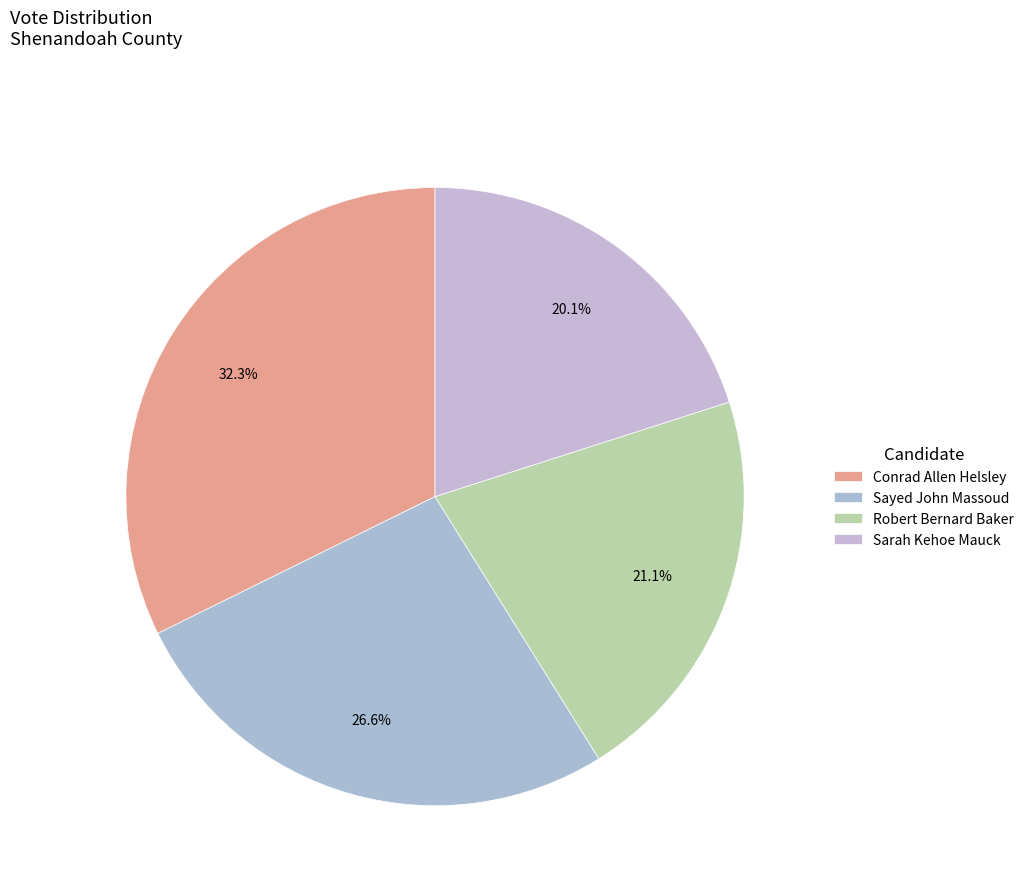

How many slices are in this pie chart?

4